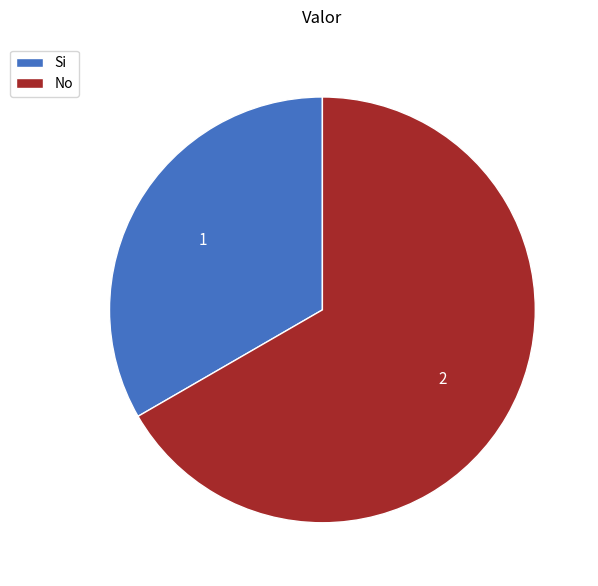

Which category has the biggest portion of the pie?

No